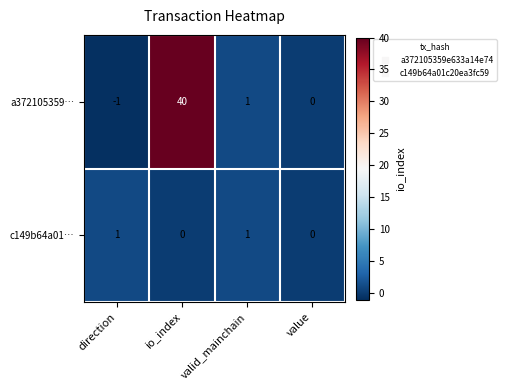

How many distinct data groups are displayed?

2